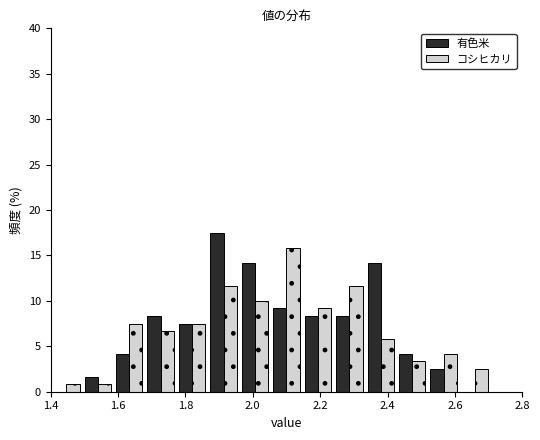

Reading left to right, list every range on the x-axis with the height of the bar of each series over it. Neither the bar edges nor the heights are printed on the chart, so give them approximately, as read against the axes.

1.40 to 1.50: 有色米=0	コシヒカリ=1.0
1.50 to 1.58: 有色米=1.5	コシヒカリ=1.0
1.58 to 1.68: 有色米=4.0	コシヒカリ=7.5
1.68 to 1.78: 有色米=8.5	コシヒカリ=6.5
1.78 to 1.86: 有色米=7.5	コシヒカリ=7.5
1.86 to 1.96: 有色米=17.5	コシヒカリ=11.5
1.96 to 2.06: 有色米=14.0	コシヒカリ=10.0
2.06 to 2.14: 有色米=9.0	コシヒカリ=16.0
2.14 to 2.24: 有色米=8.5	コシヒカリ=9.0
2.24 to 2.34: 有色米=8.5	コシヒカリ=11.5
2.34 to 2.42: 有色米=14.0	コシヒカリ=6.0
2.42 to 2.52: 有色米=4.0	コシヒカリ=3.5
2.52 to 2.62: 有色米=2.5	コシヒカリ=4.0
2.62 to 2.70: 有色米=0	コシヒカリ=2.5
2.70 to 2.80: 有色米=0	コシヒカリ=0